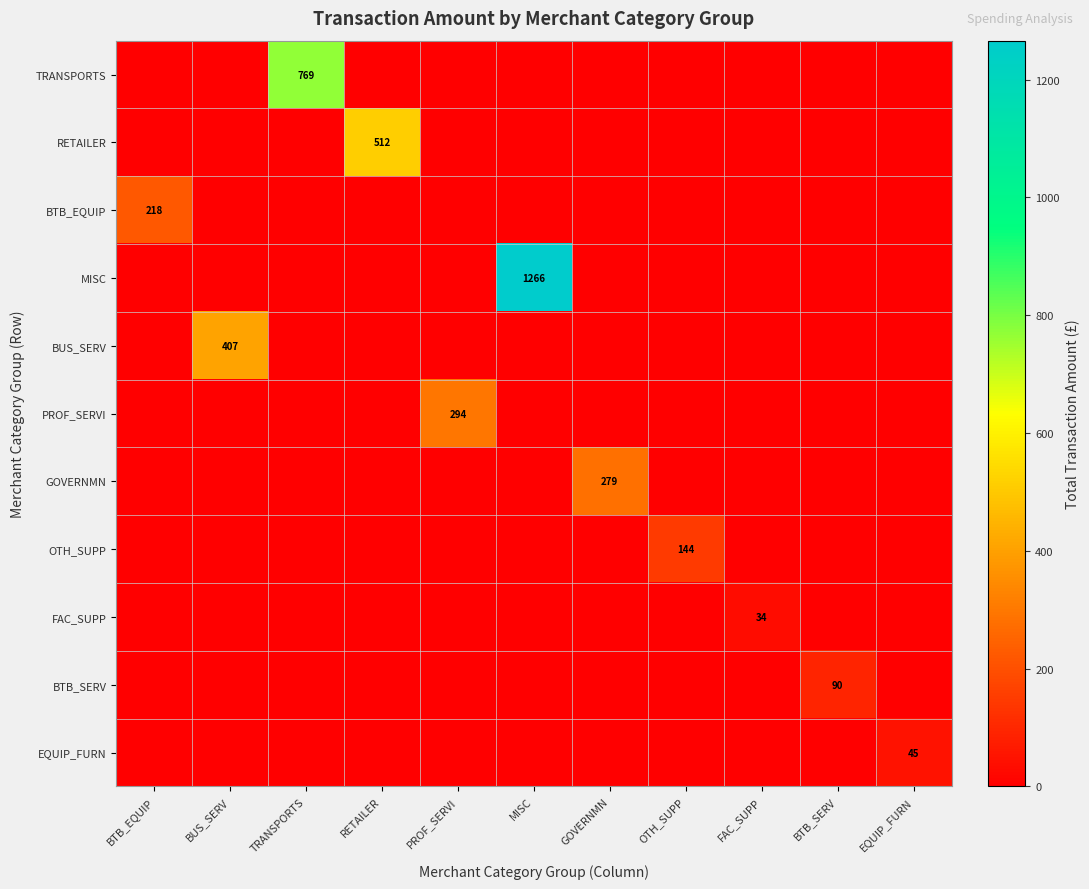

Which label corresponds to the smallest value in the chart?

BTB_EQUIP